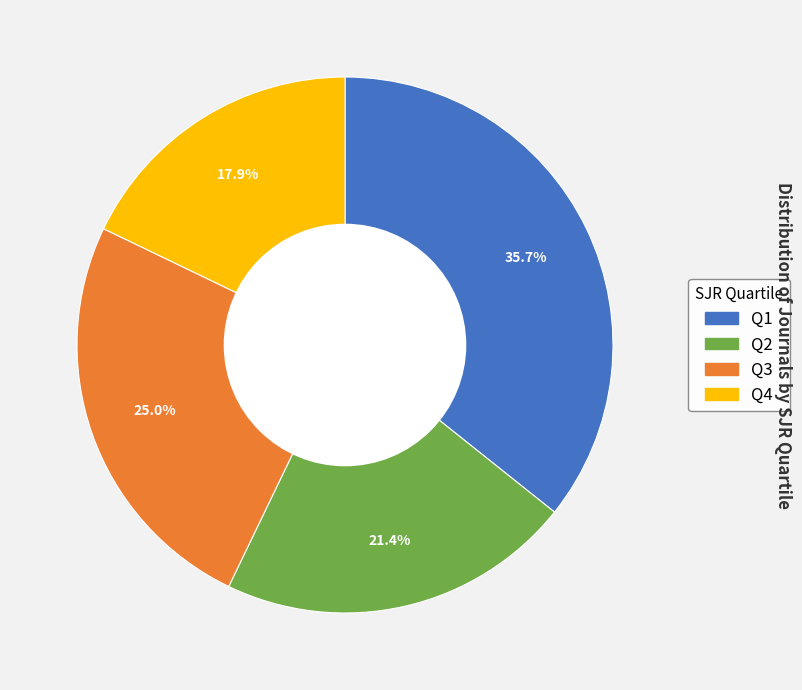

What percentage is the Q2 slice, to the nearest percent?

21%